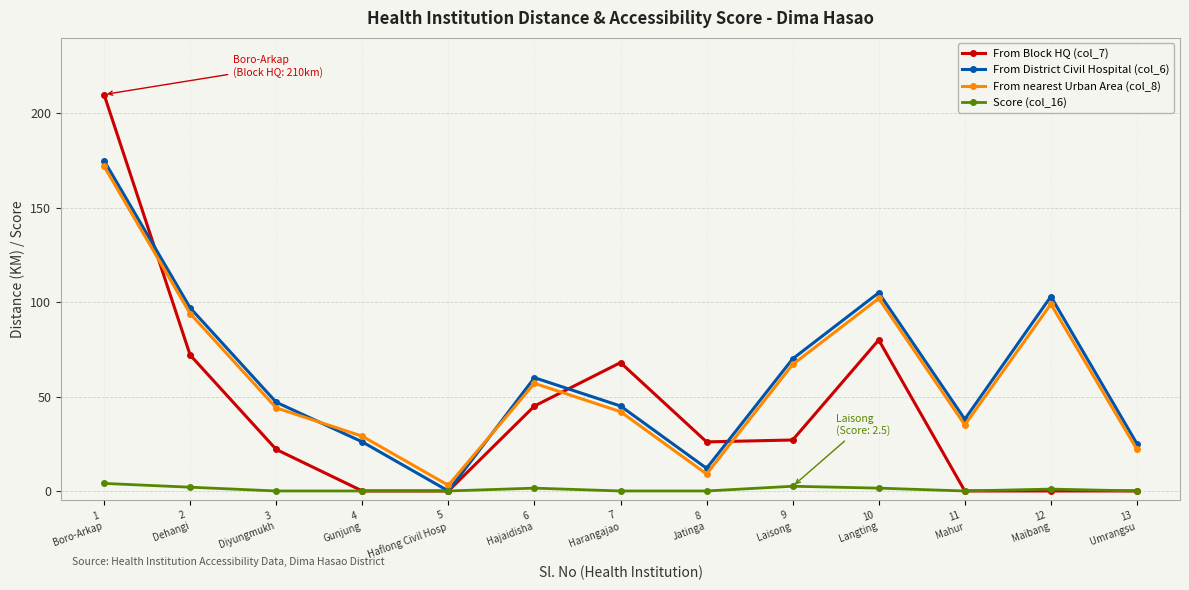

Where does the From Block HQ (col_7) series first go above 26?

1
Boro-Arkap